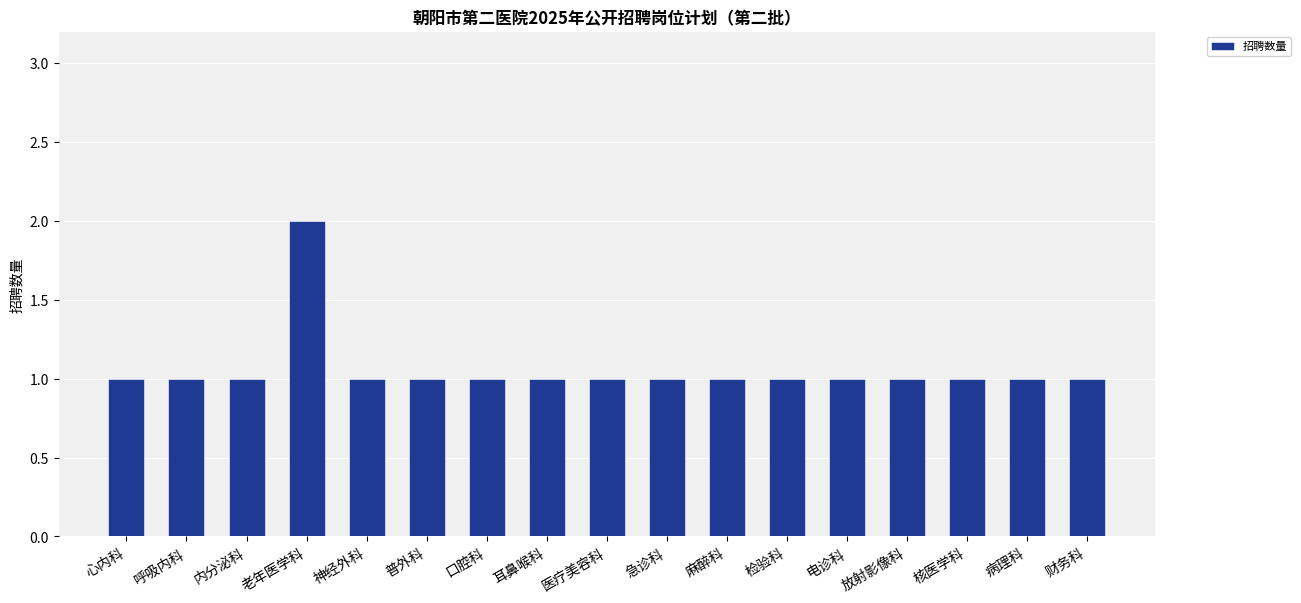

What is the approximate value at 电诊科?

1